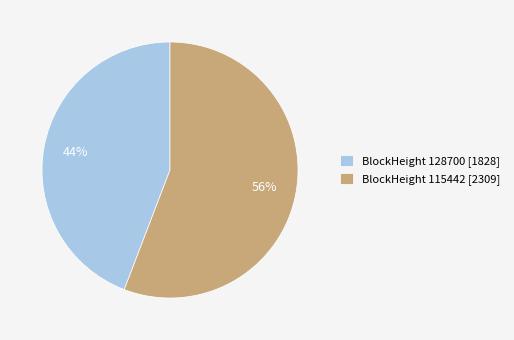

Is the sum of BlockHeight 128700 [1828] and BlockHeight 115442 [2309] greater than half?

Yes